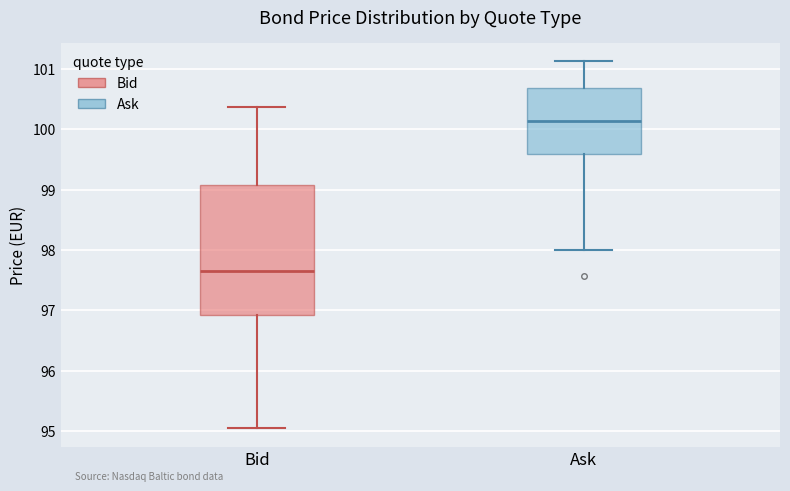

Where is the lower edge of the box for Ask on the y-axis? The values are not printed on the chart, so give them approximately, as read against the axis.

99.6